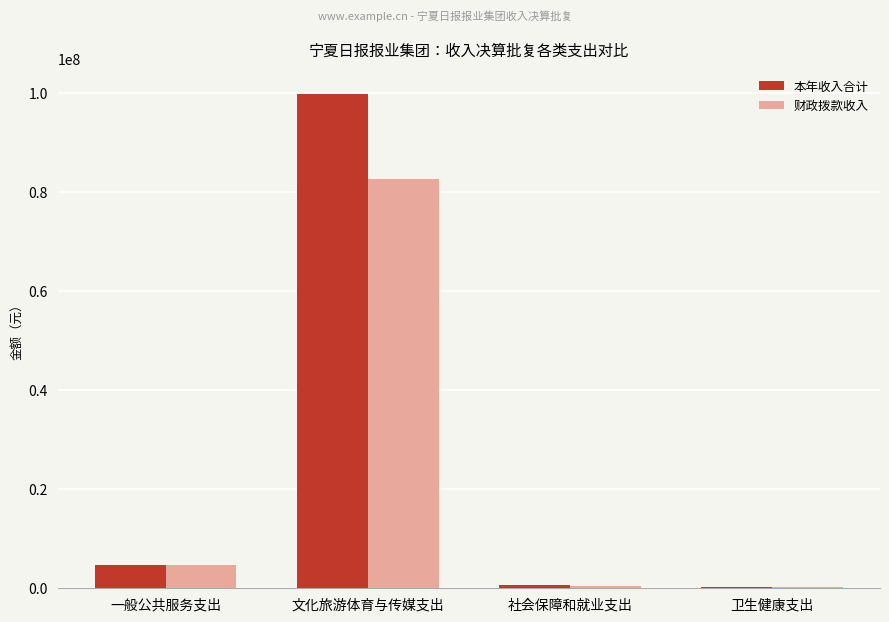

Where is 财政拨款收入 nearest to the value 41513950?

一般公共服务支出